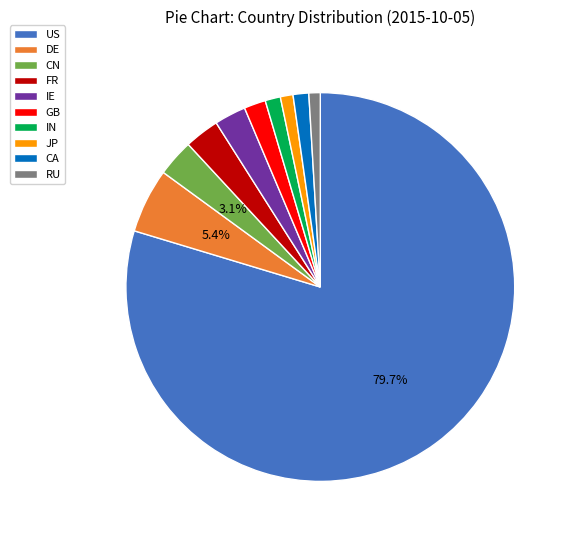

Combined, do CA and IN account for over 50%?

No